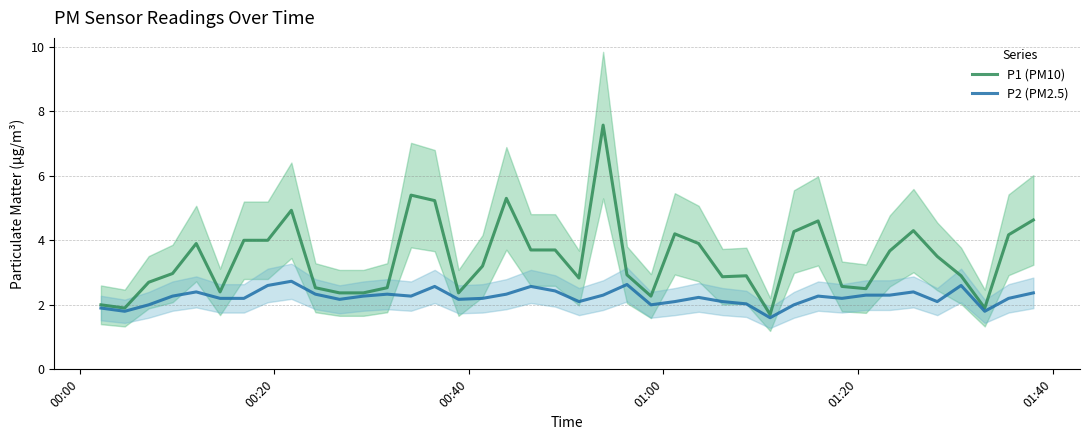

What is the maximum value for P2 (PM2.5)?

2.7